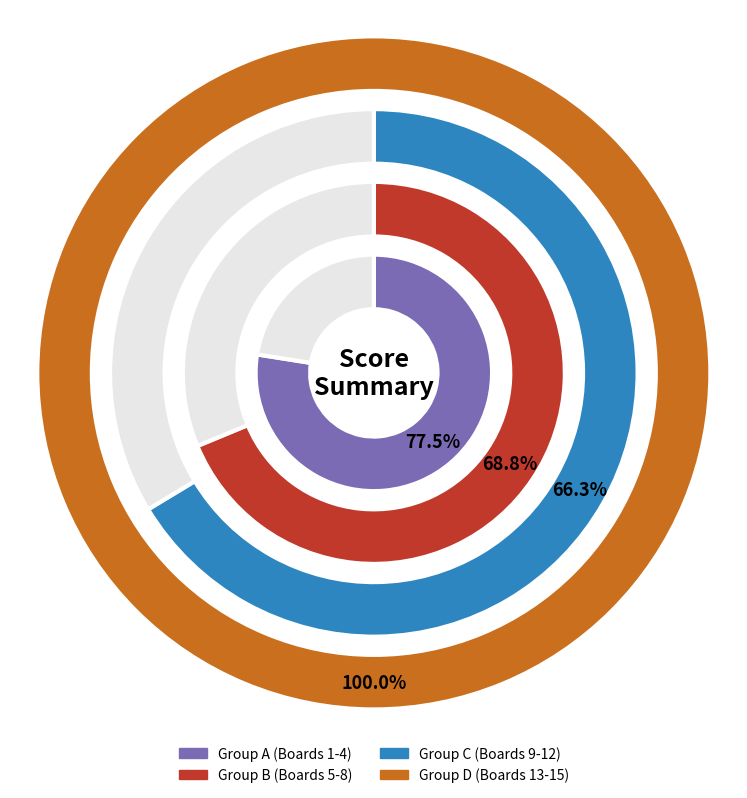

Between Board 8 and Board 12, which is larger?

Board 8